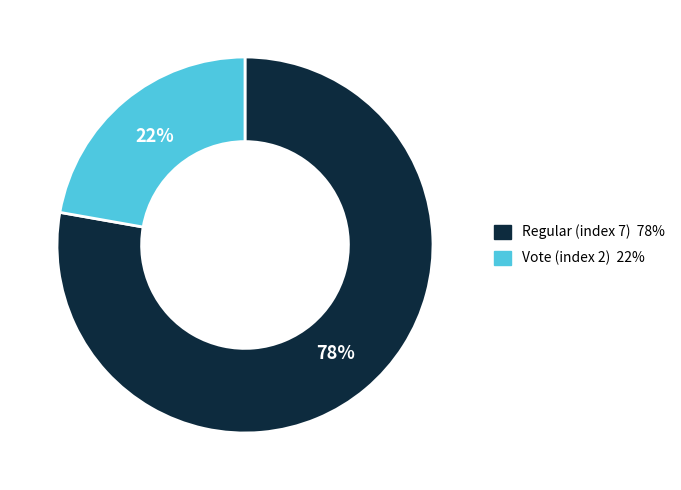

To the nearest percent, what percentage of the pie is Regular (index 7)?

78%